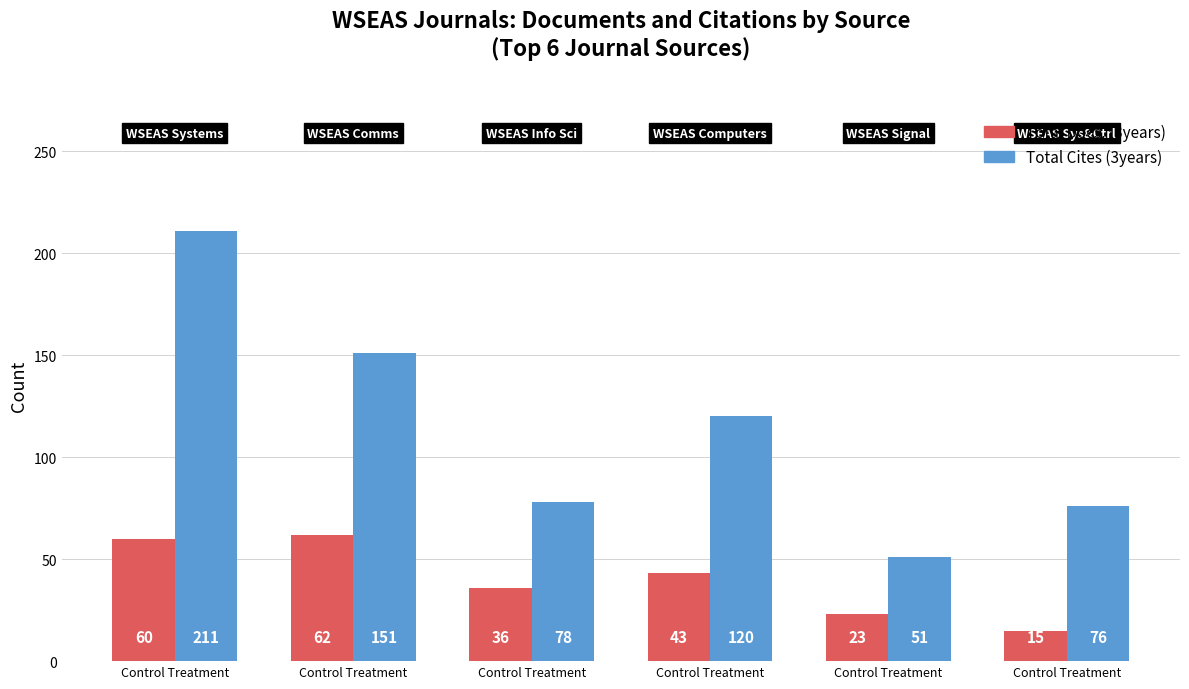

Is the value of Total Docs. (3years) at Control Treatment greater than the value of Total Cites (3years) at Control Treatment?

No